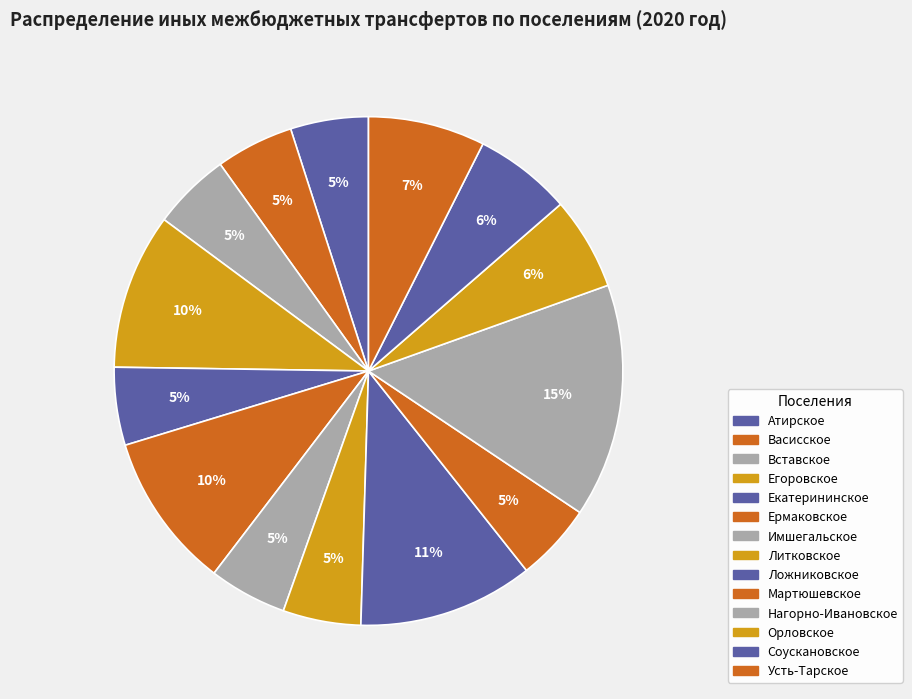

How many segments does this pie chart have?

14